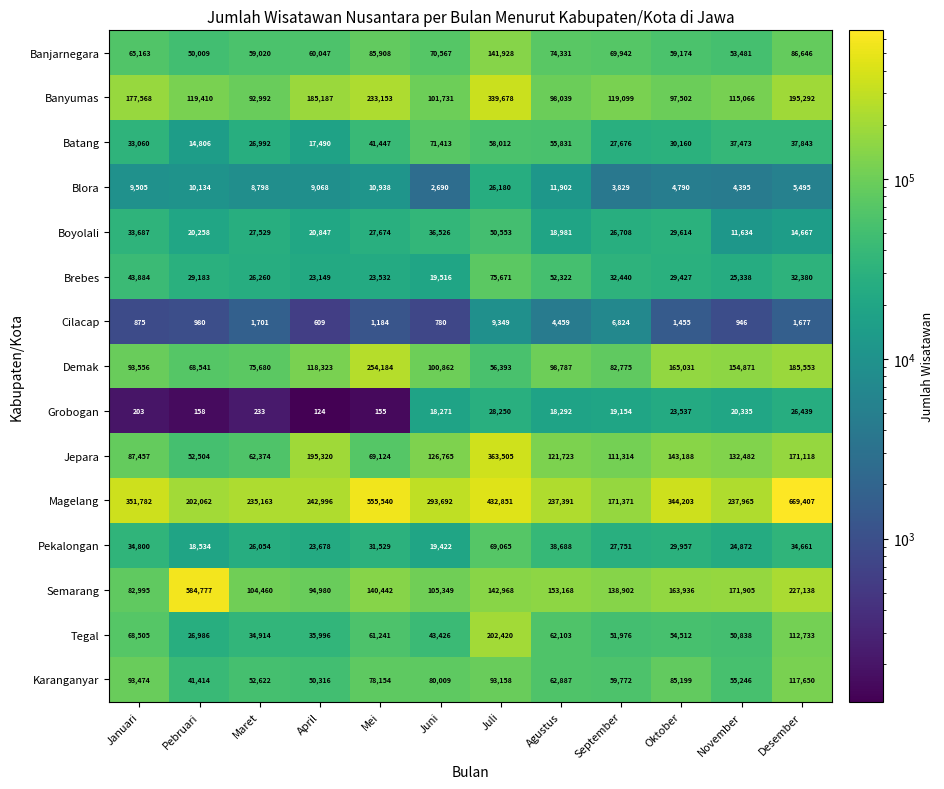

Which series has the largest total across all categories?

Magelang